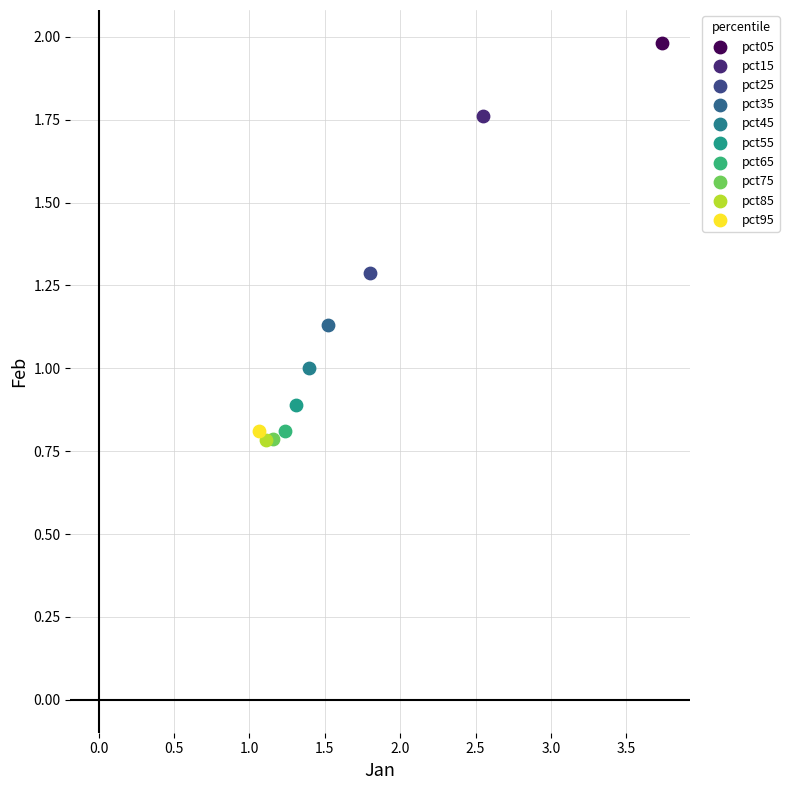

What are all the series names shown in the legend?

pct05, pct15, pct25, pct35, pct45, pct55, pct65, pct75, pct85, pct95